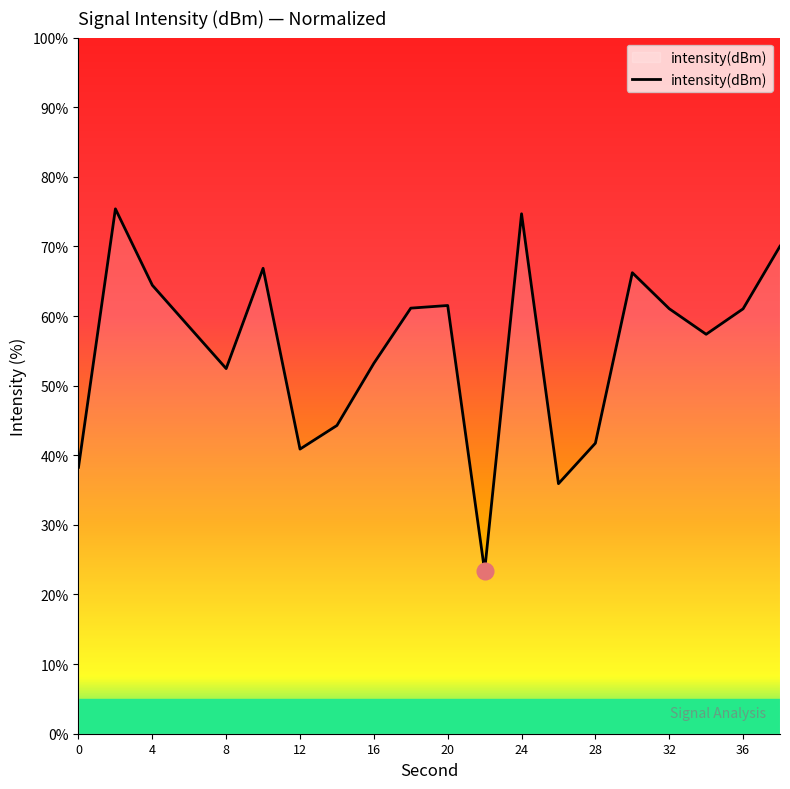

What is the difference between the maximum and minimum values?

52.0